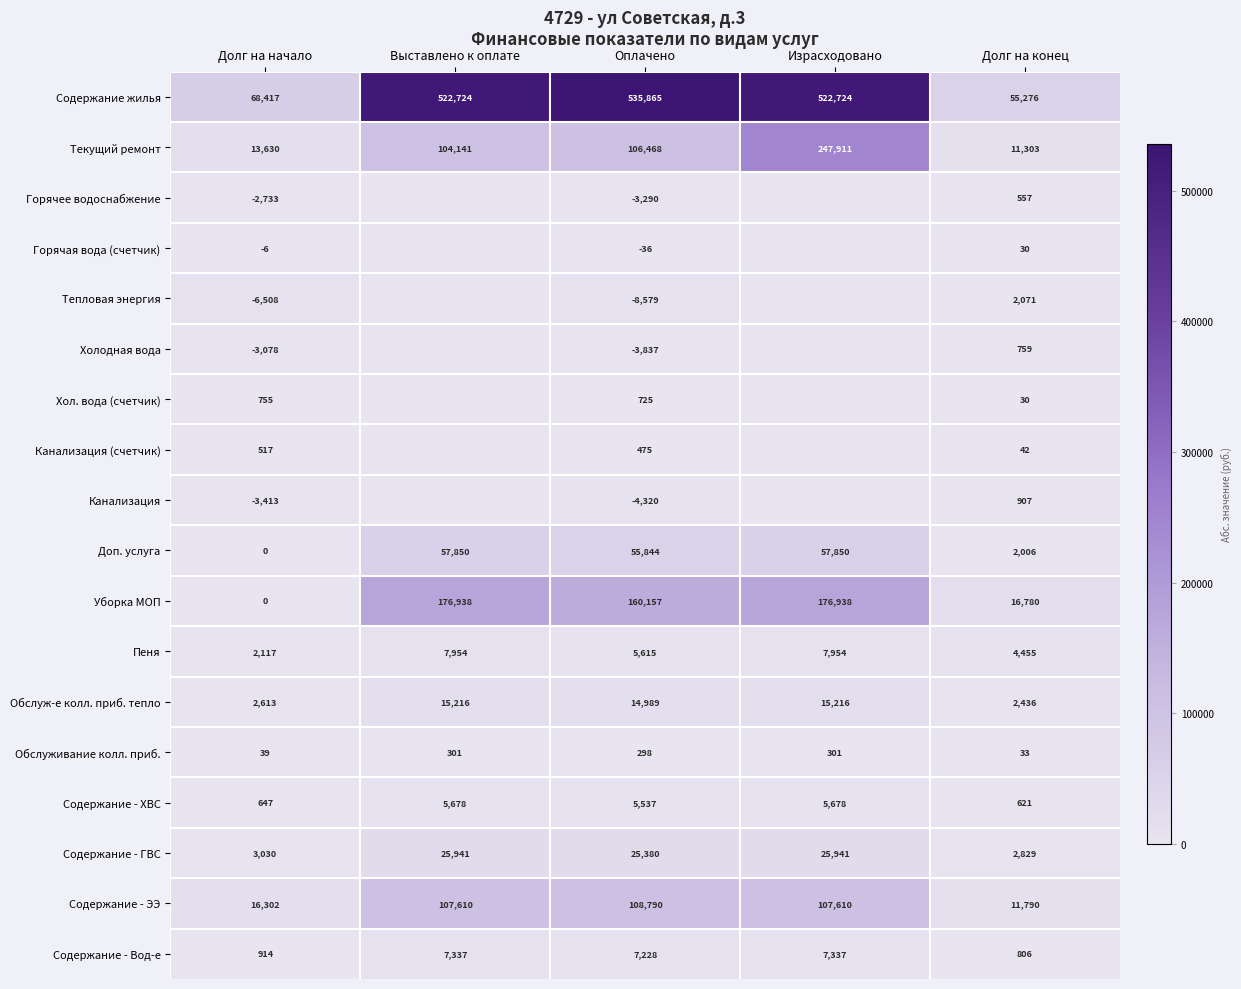

Where is Текущий ремонт nearest to the value 129607?

Оплачено